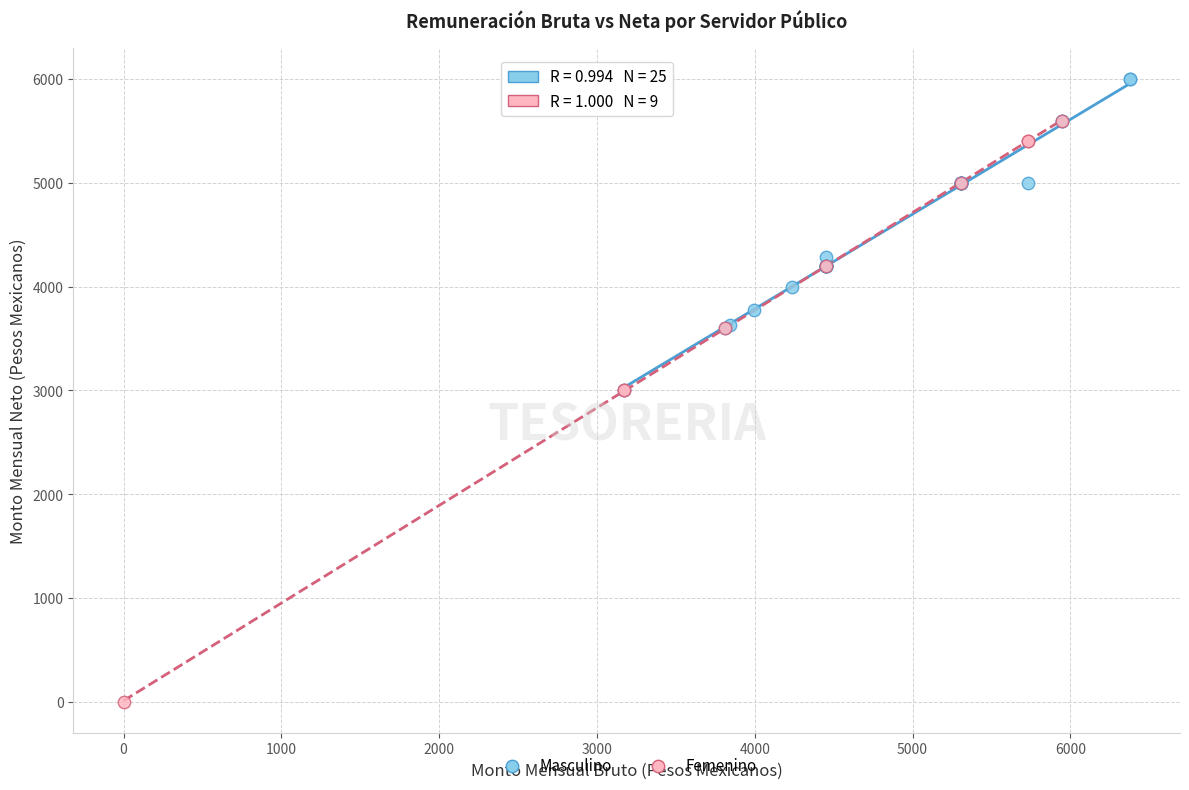

Which series has the widest spread of Y values?

Femenino